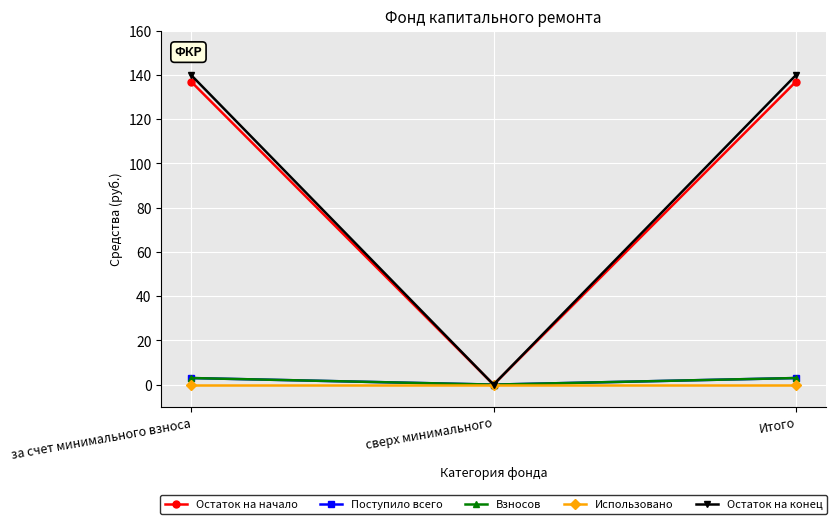

Does the chart display data point markers on the line(s)?

Yes